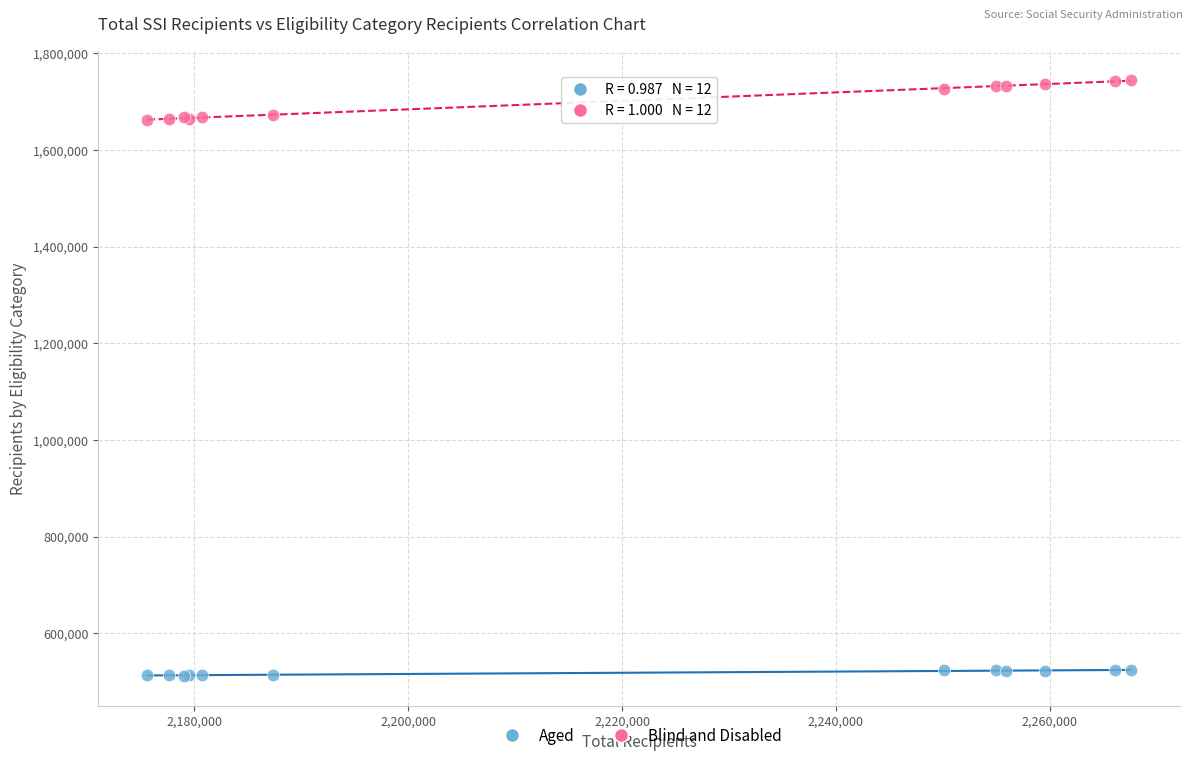

What is the X range (max minus min) for the scatter plot?

91982